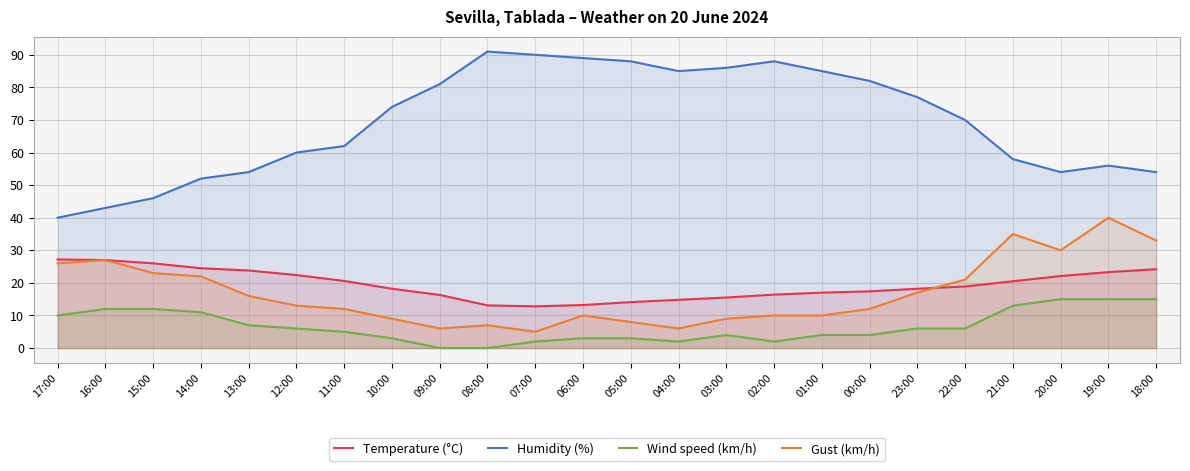

Reading left to right, transcribe all the data shown in this chart.

Temperature (°C): 27.2	27.0	26.0	24.5	23.8	22.4	20.6	18.2	16.3	13.1	12.8	13.2	14.1	14.8	15.5	16.4	17.0	17.4	18.2	18.9	20.5	22.1	23.3	24.2
Humidity (%): 40.0	43.0	46.0	52.0	54.0	60.0	62.0	74.0	81.0	91.0	90.0	89.0	88.0	85.0	86.0	88.0	85.0	82.0	77.0	70.0	58.0	54.0	56.0	54.0
Wind speed (km/h): 10.0	12.0	12.0	11.0	7.0	6.0	5.0	3.0	0.0	0.0	2.0	3.0	3.0	2.0	4.0	2.0	4.0	4.0	6.0	6.0	13.0	15.0	15.0	15.0
Gust (km/h): 26.0	27.0	23.0	22.0	16.0	13.0	12.0	9.0	6.0	7.0	5.0	10.0	8.0	6.0	9.0	10.0	10.0	12.0	17.0	21.0	35.0	30.0	40.0	33.0